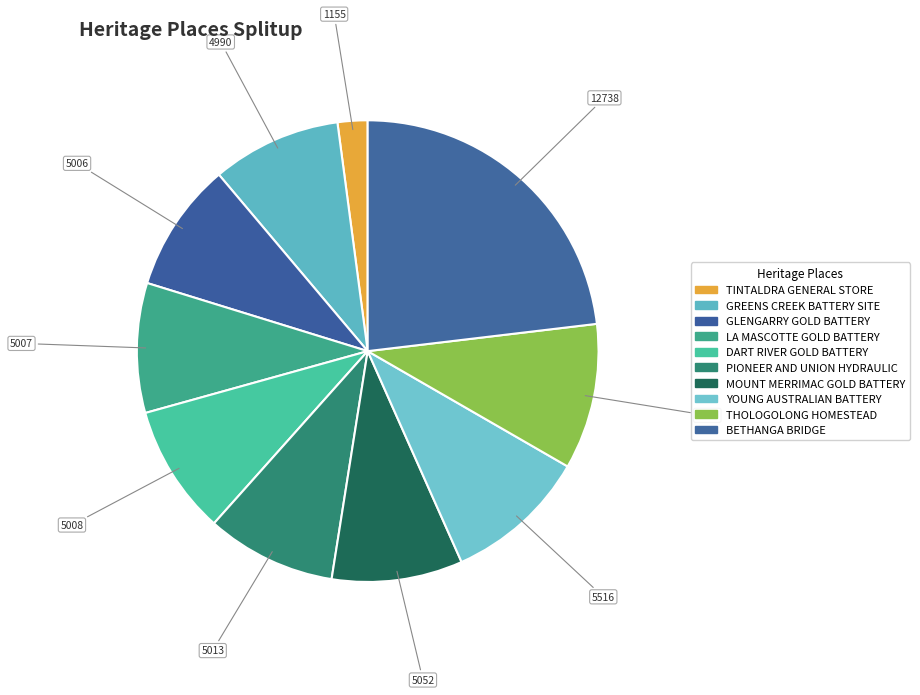

What is the total percentage of BETHANGA BRIDGE and GREENS CREEK BATTERY SITE?

32.2%